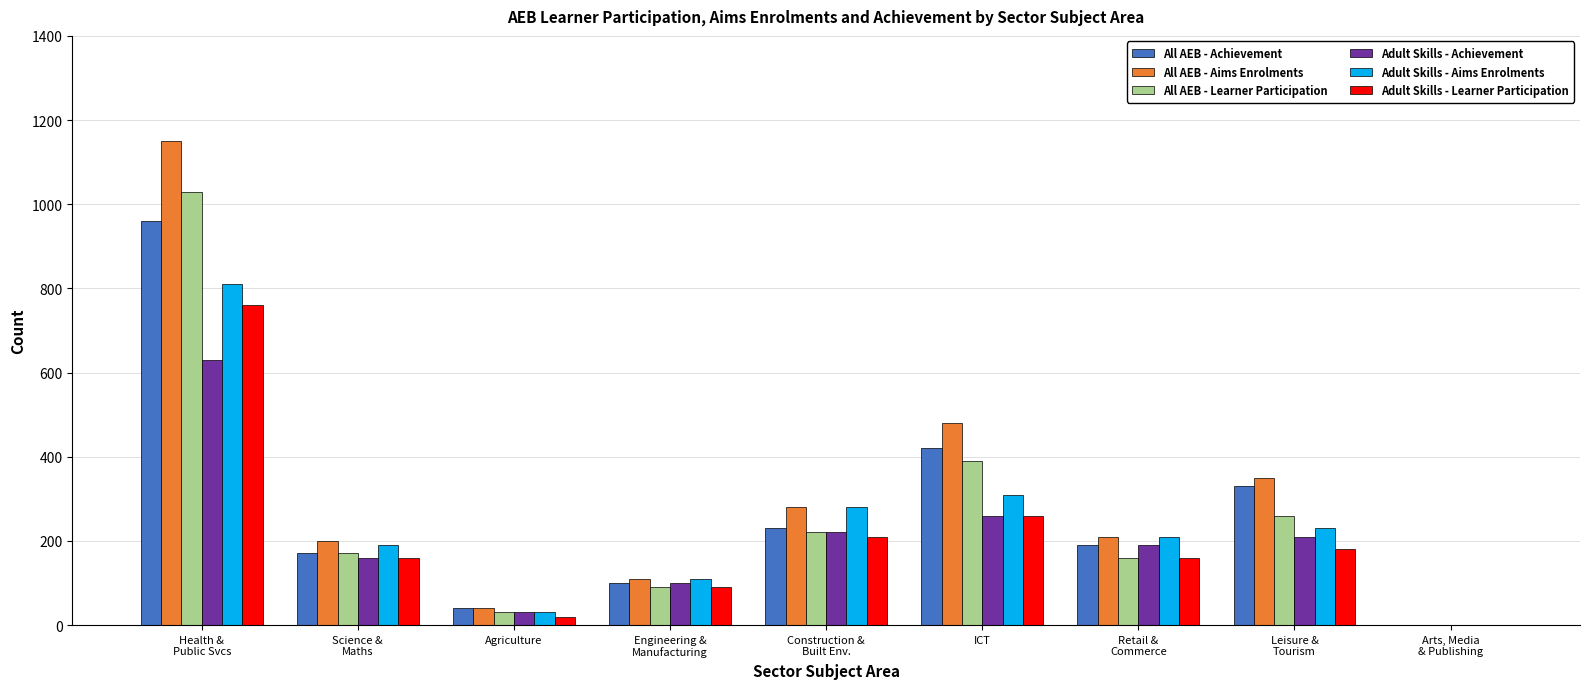

What is the greatest value displayed?

1150